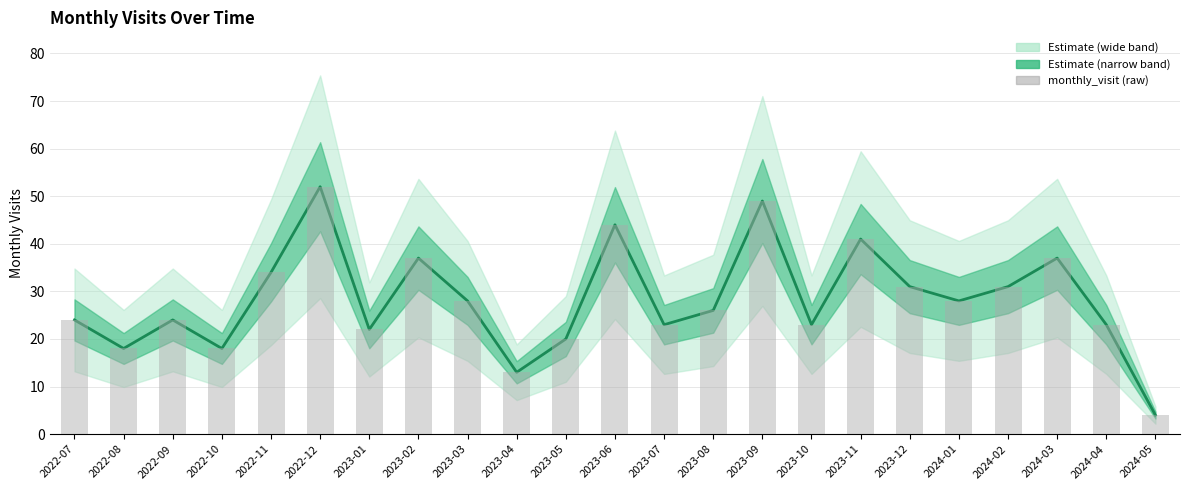

What is the approximate value of monthly_visit at 2022-07, to the nearest 10?

20